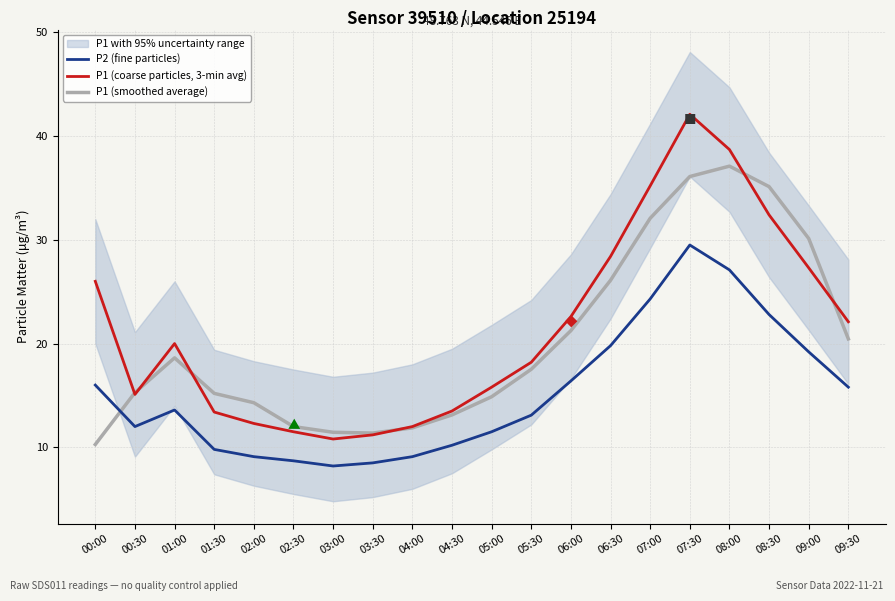

Rank the categories by P2 (fine particles) value from highest to lowest.

07:30, 08:00, 07:00, 08:30, 06:30, 09:00, 06:00, 00:00, 09:30, 01:00, 05:30, 00:30, 05:00, 04:30, 01:30, 02:00, 04:00, 02:30, 03:30, 03:00